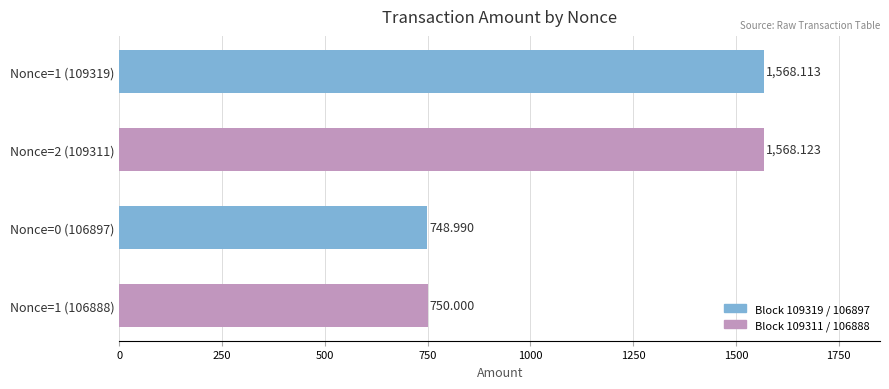

Does the chart contain any negative values?

No